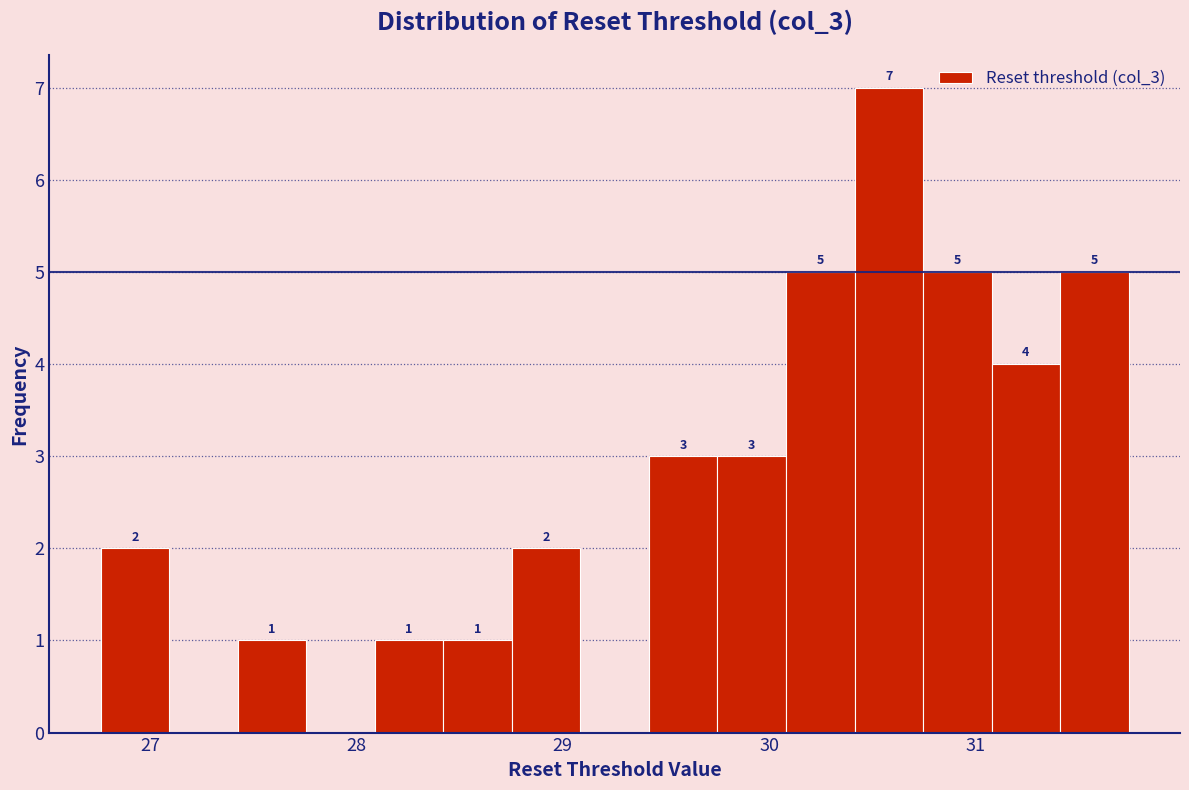

Around what value on the x-axis is the tallest bar? Give the approximate position of its centre, as read against the axis.

30.6